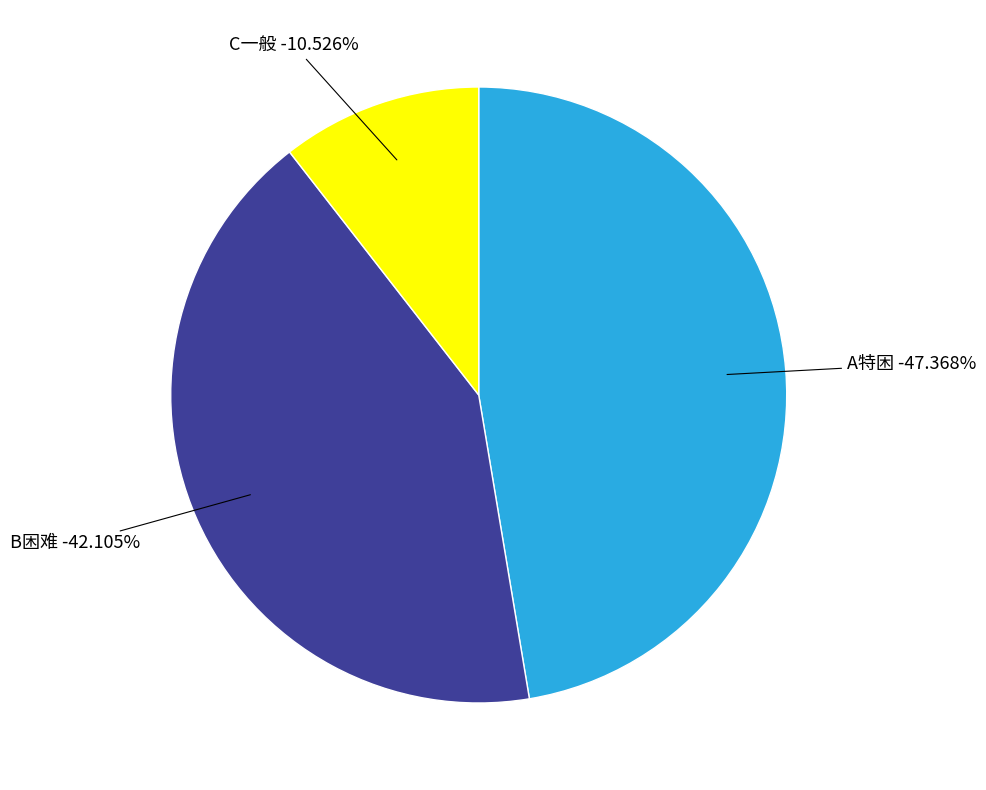

Rank the categories by value from highest to lowest.

A特困, B困难, C一般